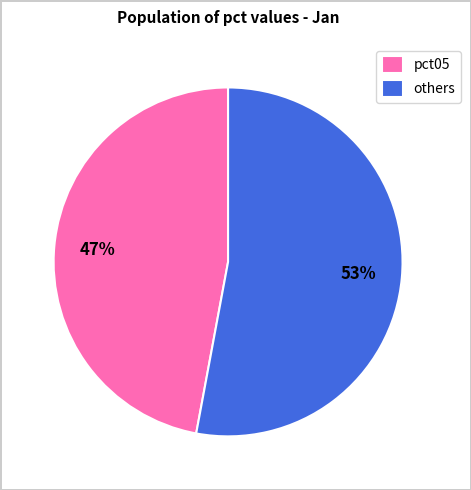

Which slice is the largest?

others